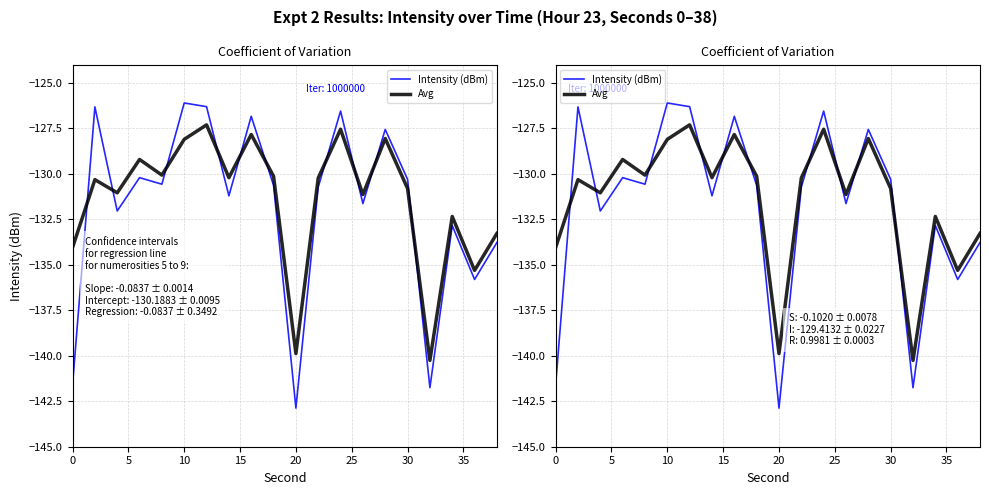

Which series has the widest spread of values?

Intensity (dBm)